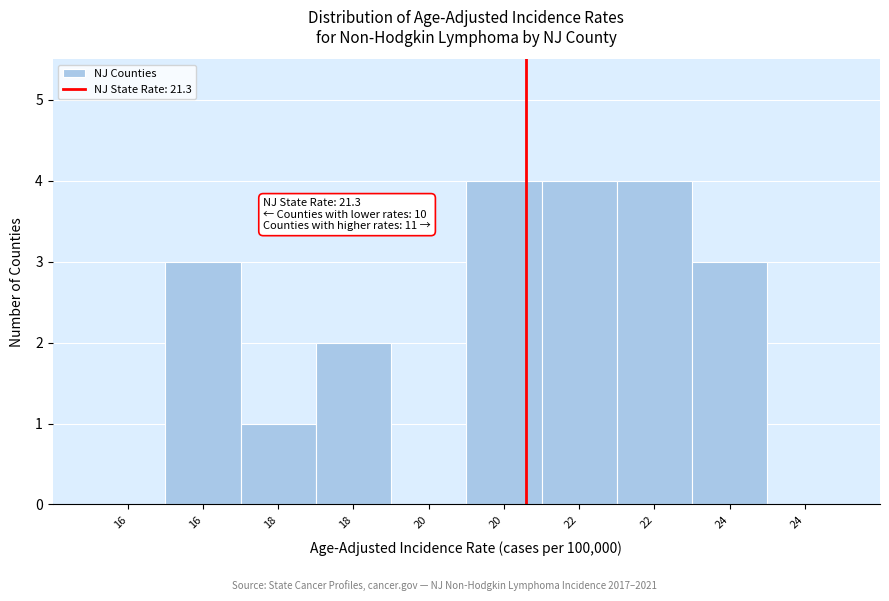

Count the number of categories in the chart.

10